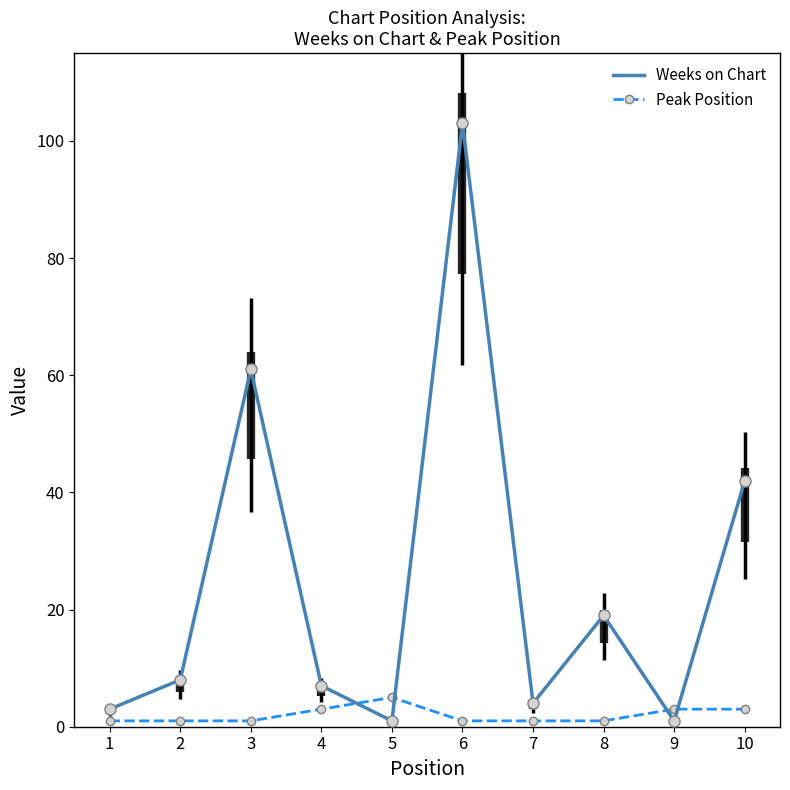

Rank the series by their maximum value, from lowest to highest.

Peak Position, Weeks on Chart